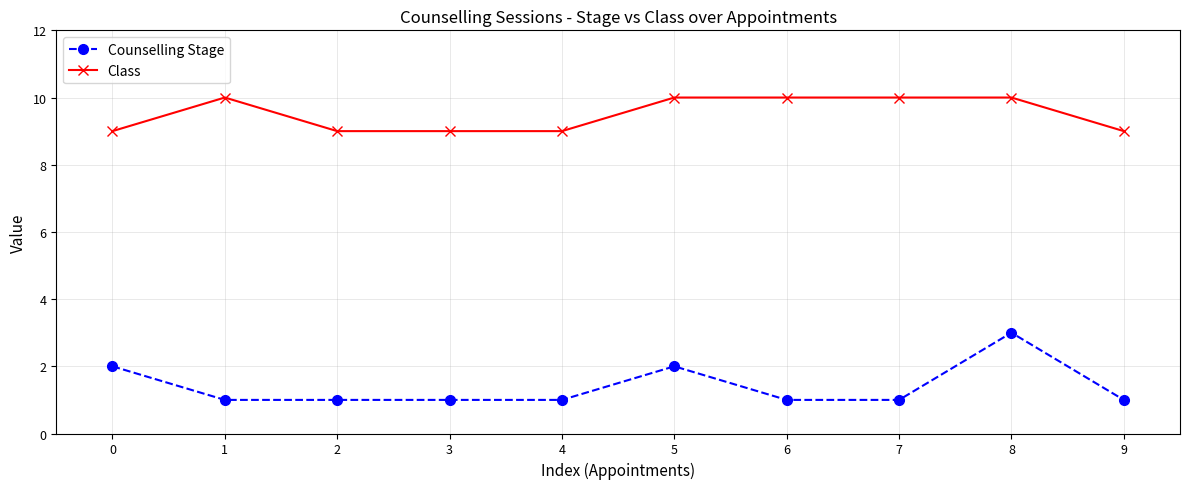

Reading right to left, extract all data points from this chart.

Counselling Stage: 1	3	1	1	2	1	1	1	1	2
Class: 9	10	10	10	10	9	9	9	10	9